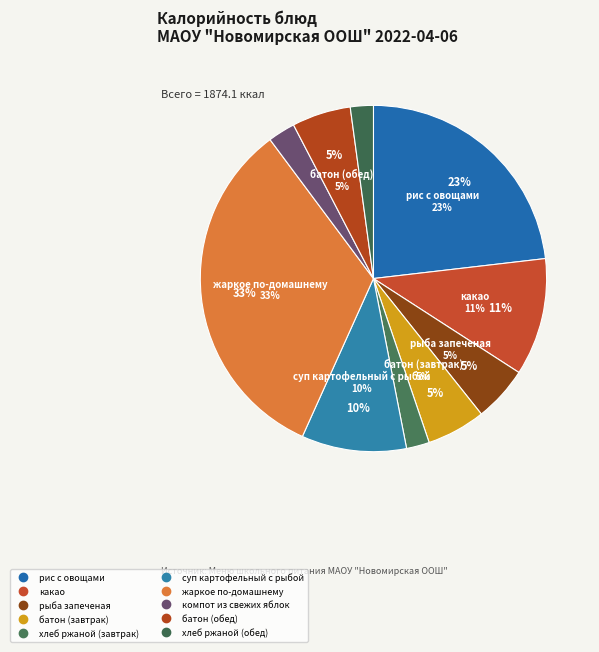

Is there a majority slice in this chart?

No